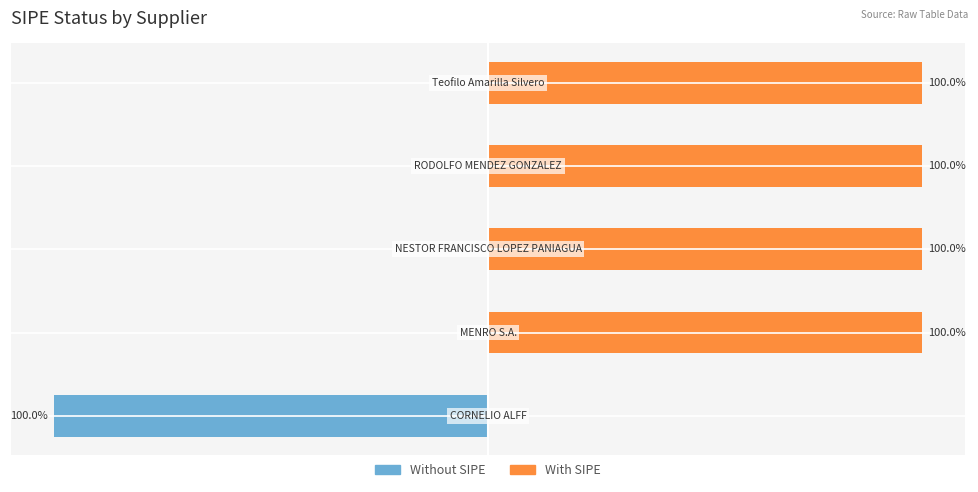

The value of With SIPE at −100 is 166. True or false?

False